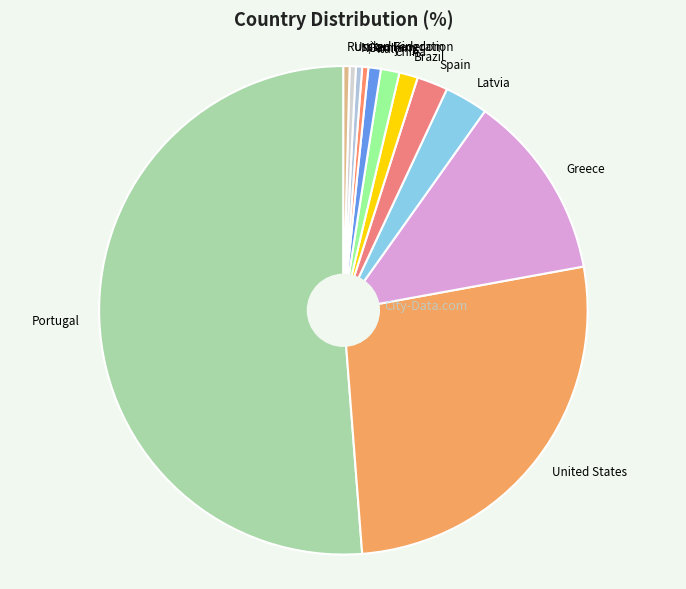

What is the majority slice?

Portugal